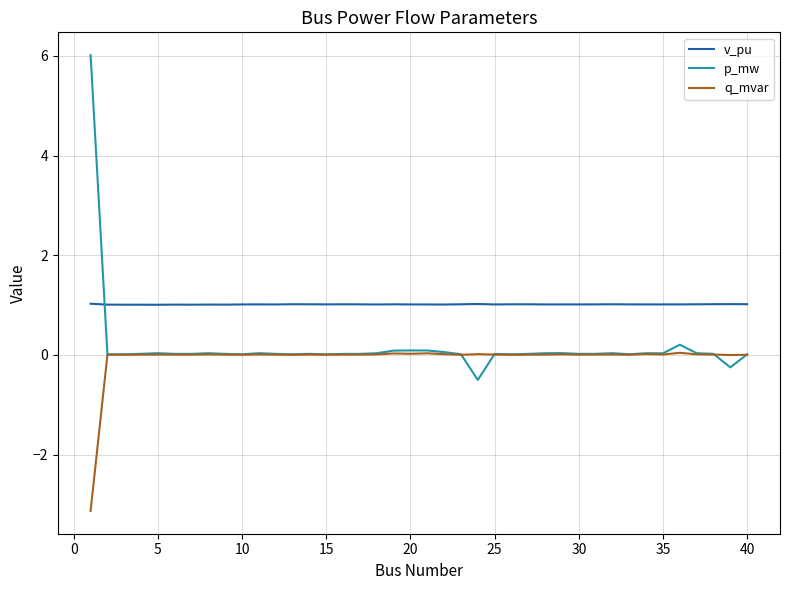

Rank the series by their average value, from lowest to highest.

q_mvar, p_mw, v_pu